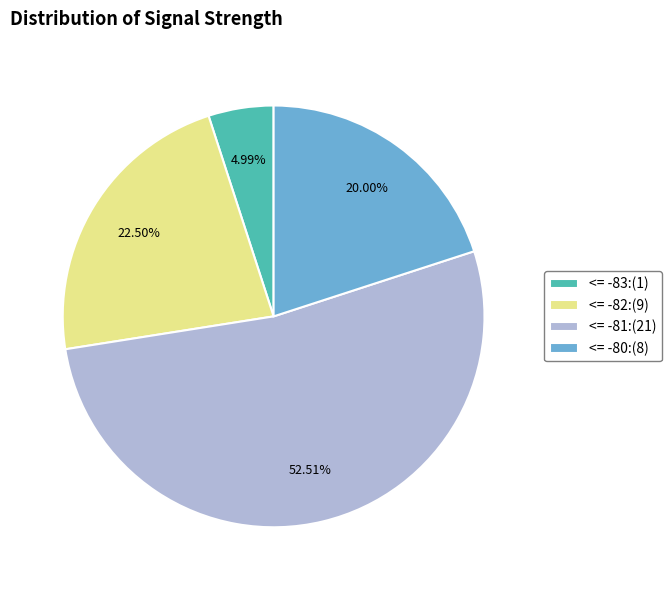

Is there any slice that represents more than half of the pie?

Yes